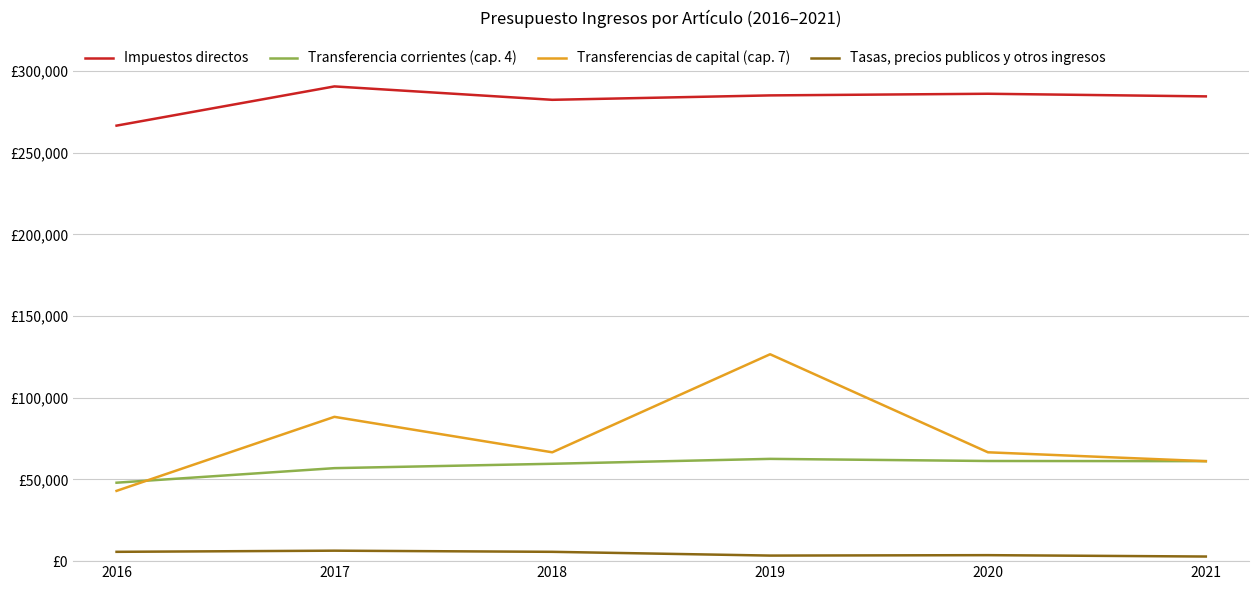

What are all the series names shown in the legend?

Impuestos directos, Transferencia corrientes (cap. 4), Transferencias de capital (cap. 7), Tasas, precios publicos y otros ingresos